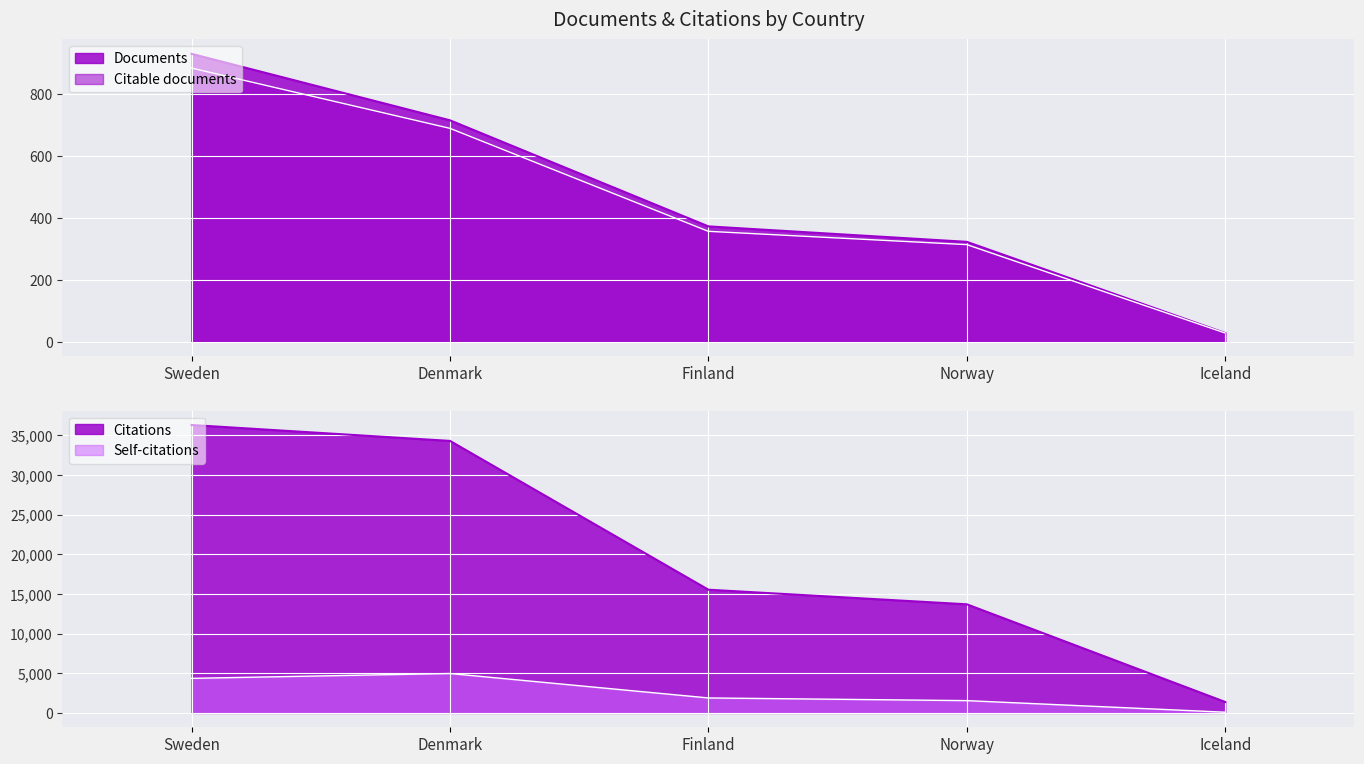

Is it true that Citable documents equals 180 at Norway?

False